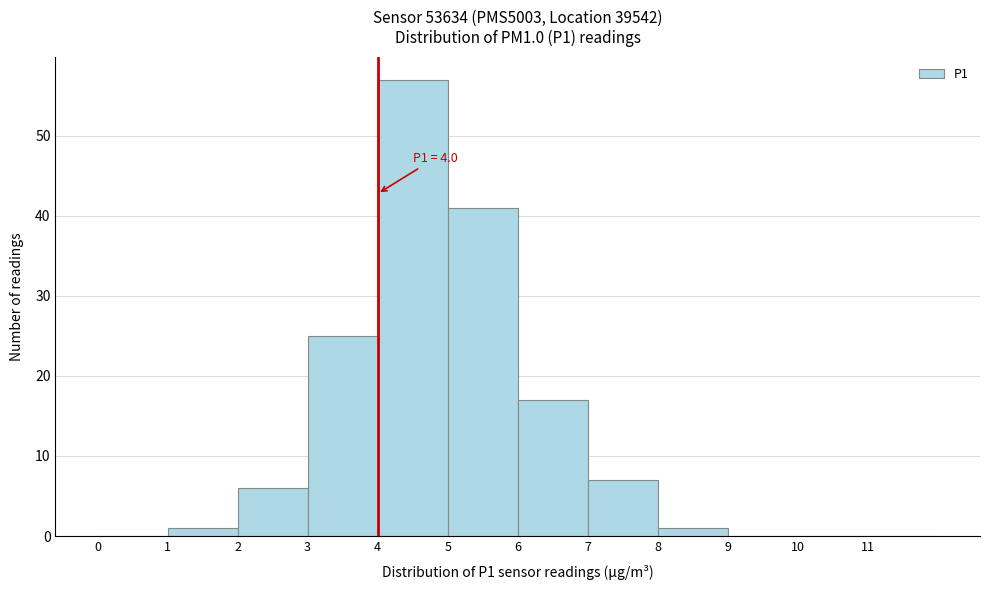

Which range on the x-axis has the tallest bar?

4 to 5